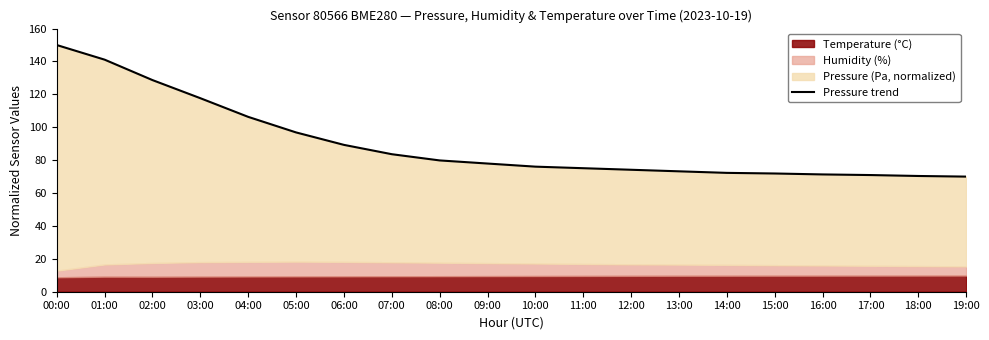

Reading right to left, what are all the values shown in this chart?

19:00=70.0	18:00=70.4	17:00=70.9	16:00=71.3	15:00=71.9	14:00=72.3	13:00=73.2	12:00=74.2	11:00=75.1	10:00=76.1	09:00=77.9	08:00=79.8	07:00=83.6	06:00=89.3	05:00=96.9	04:00=106.3	03:00=117.7	02:00=128.7	01:00=141.1	00:00=150.0